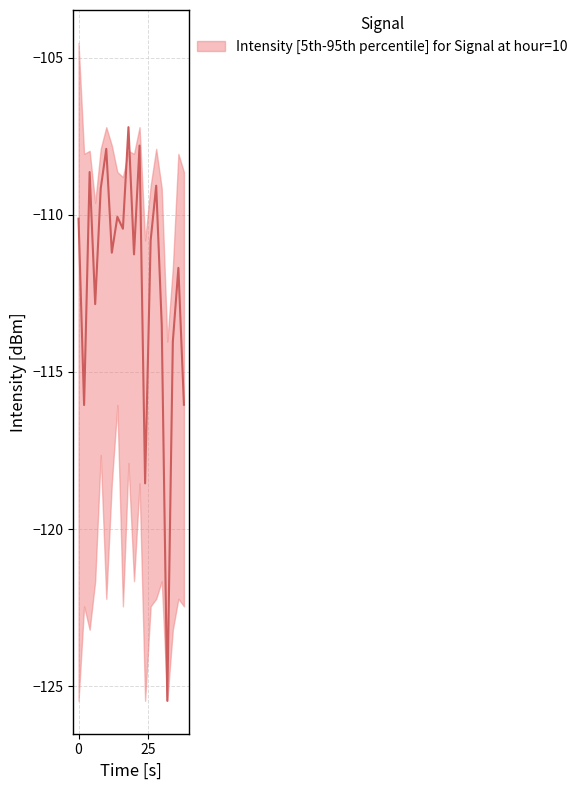

How many interior local peaks does the upper_intensity series have?

6